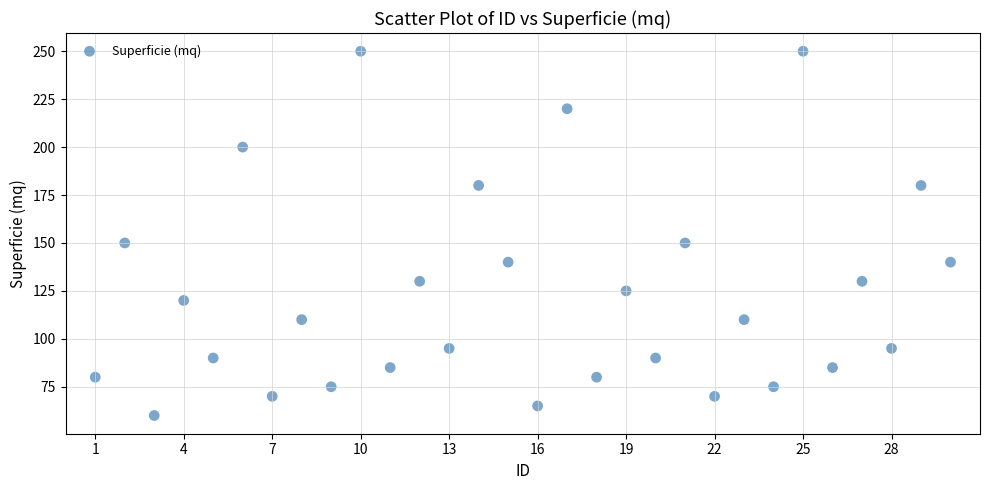

What is the range of Y values (max minus min)?

190